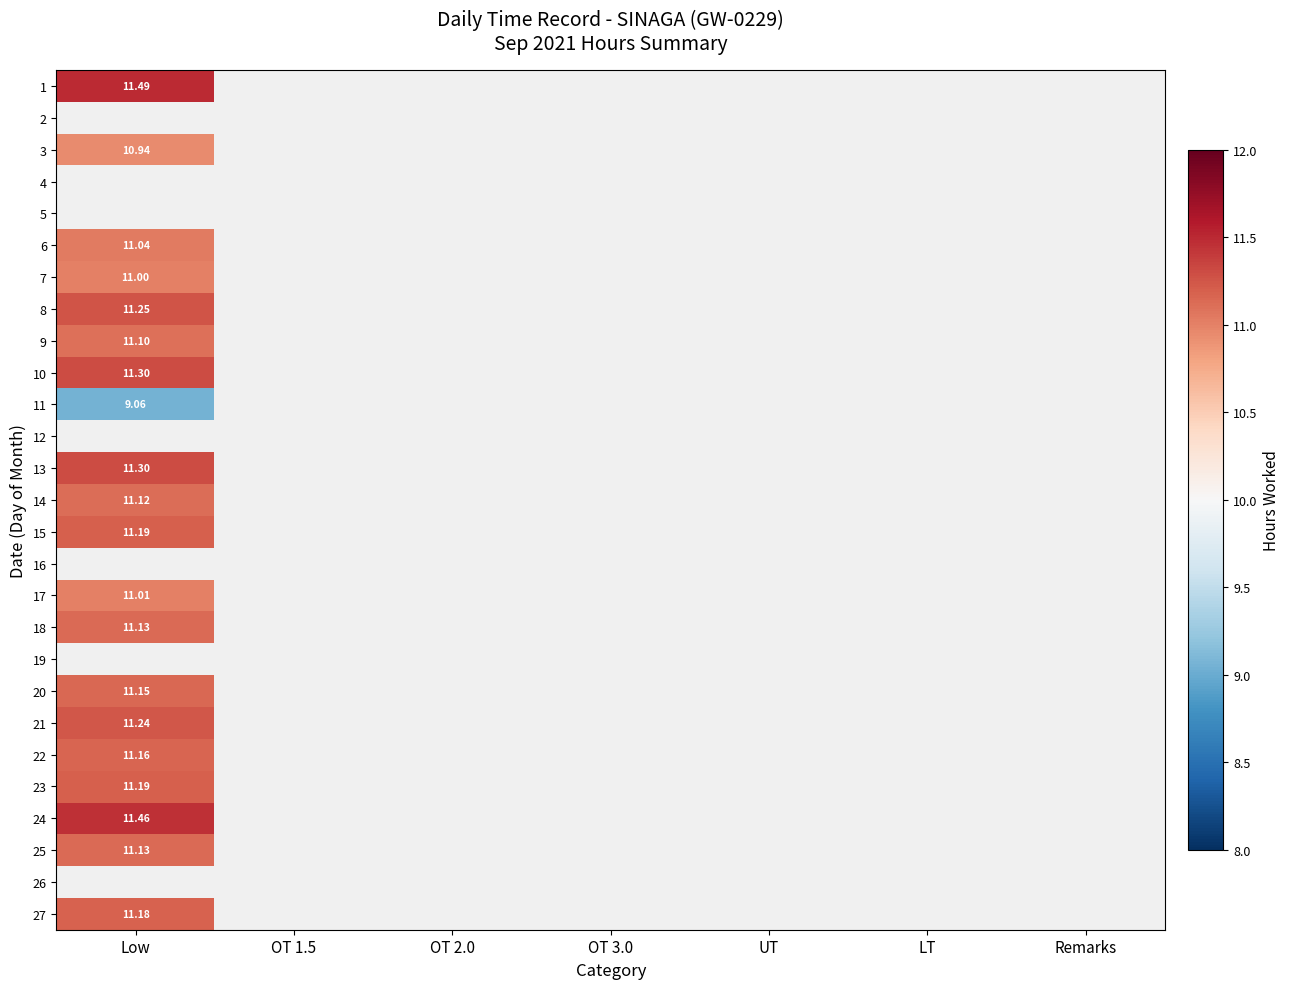

At OT 3.0, list the series in order from largest to smallest.

1, 2, 3, 4, 5, 6, 7, 8, 9, 10, 11, 12, 13, 14, 15, 16, 17, 18, 19, 20, 21, 22, 23, 24, 25, 26, 27